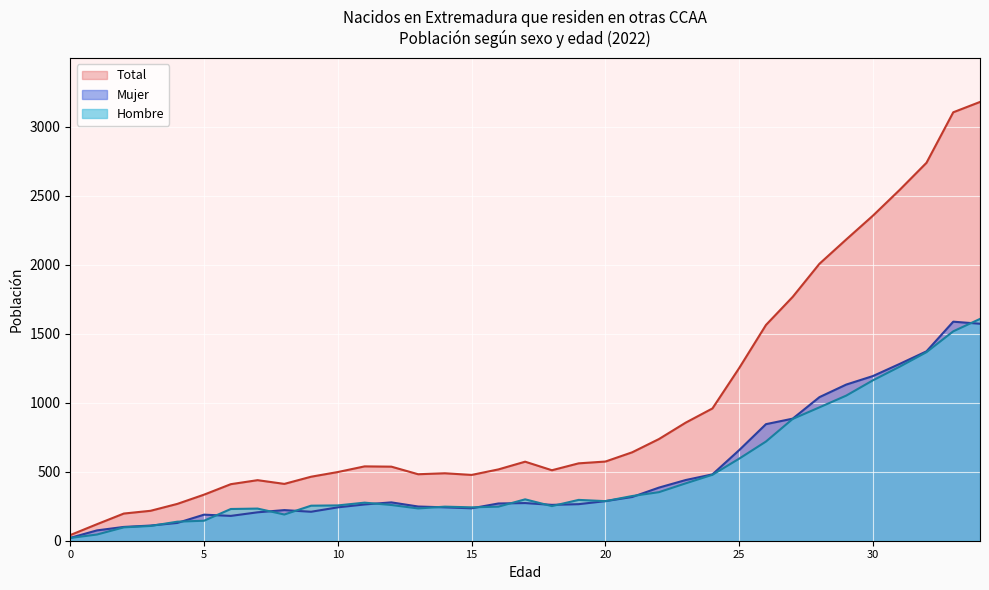

What is the value of the Hombre point at the 21st from the left?

287